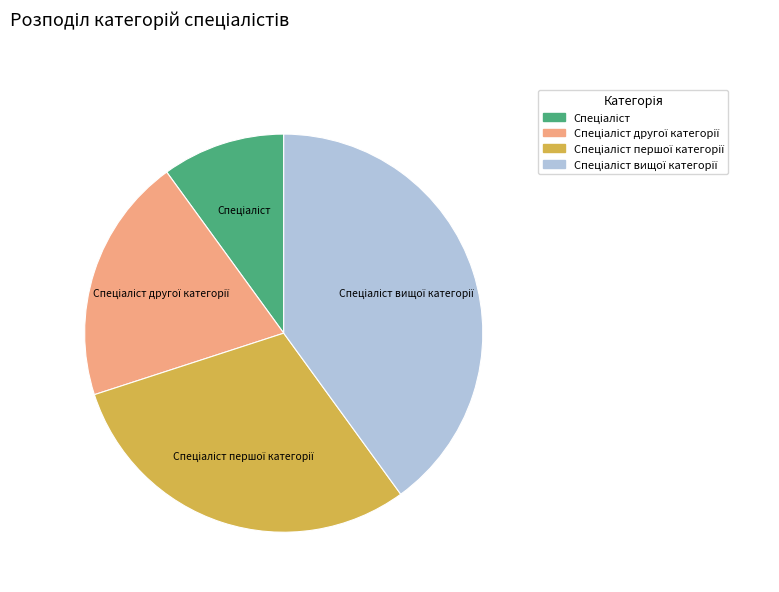

Does any single category account for the majority?

No